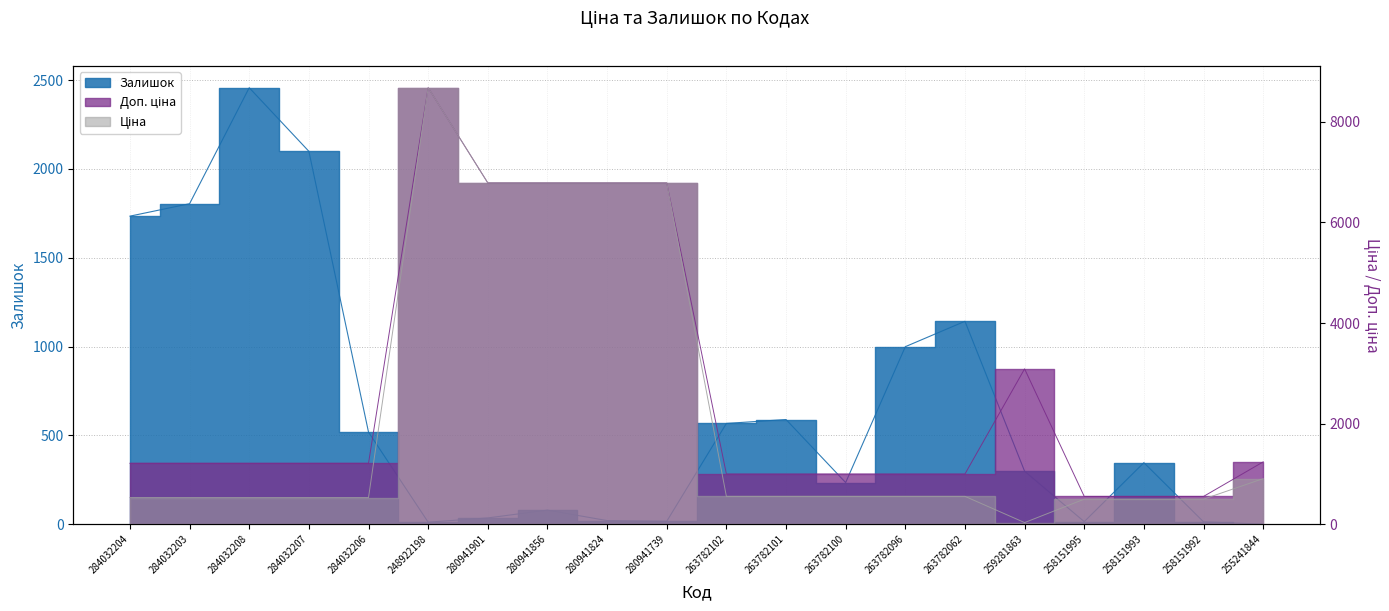

True or false: Доп. ціна has a value of 916.1 at 258151993.

False